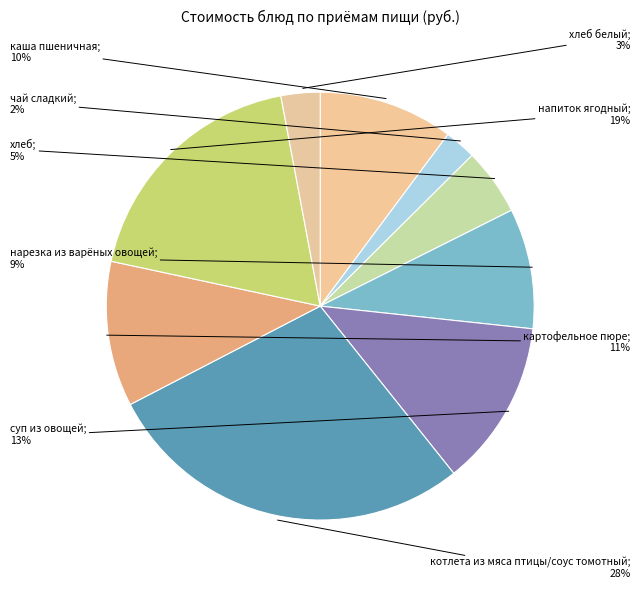

Count the number of slices in the pie.

9